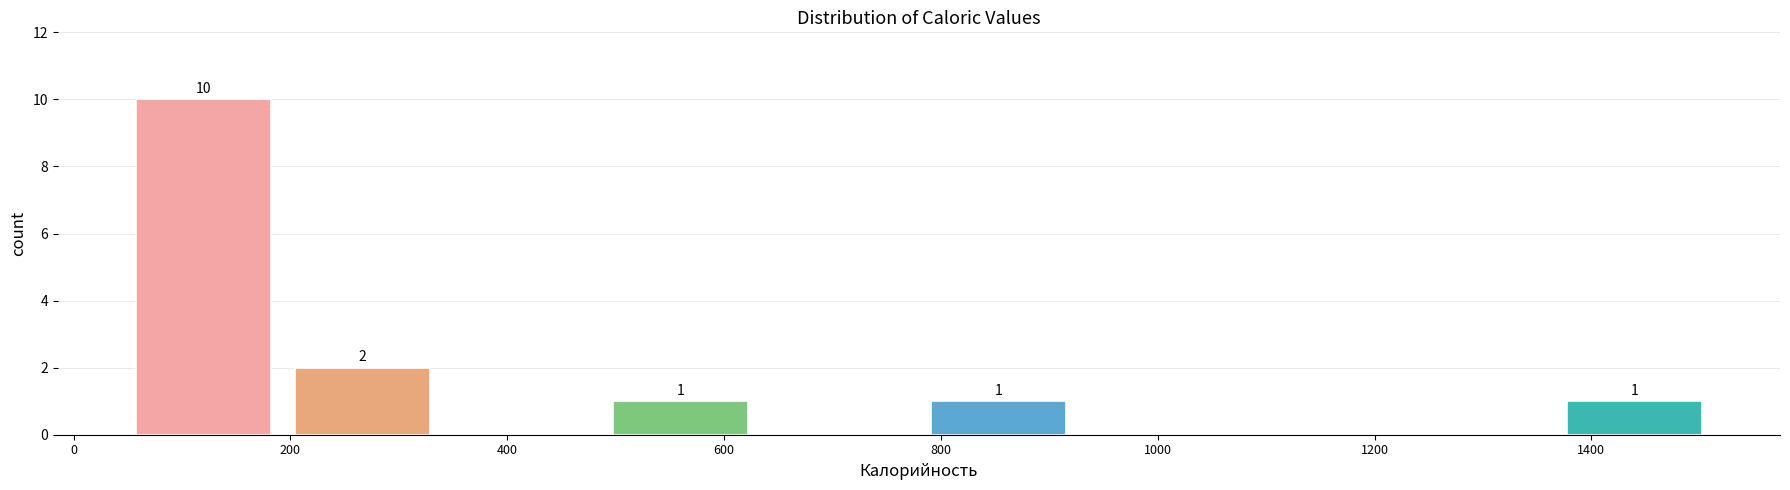

Over which range of the x-axis is the bar tallest?

40 to 200